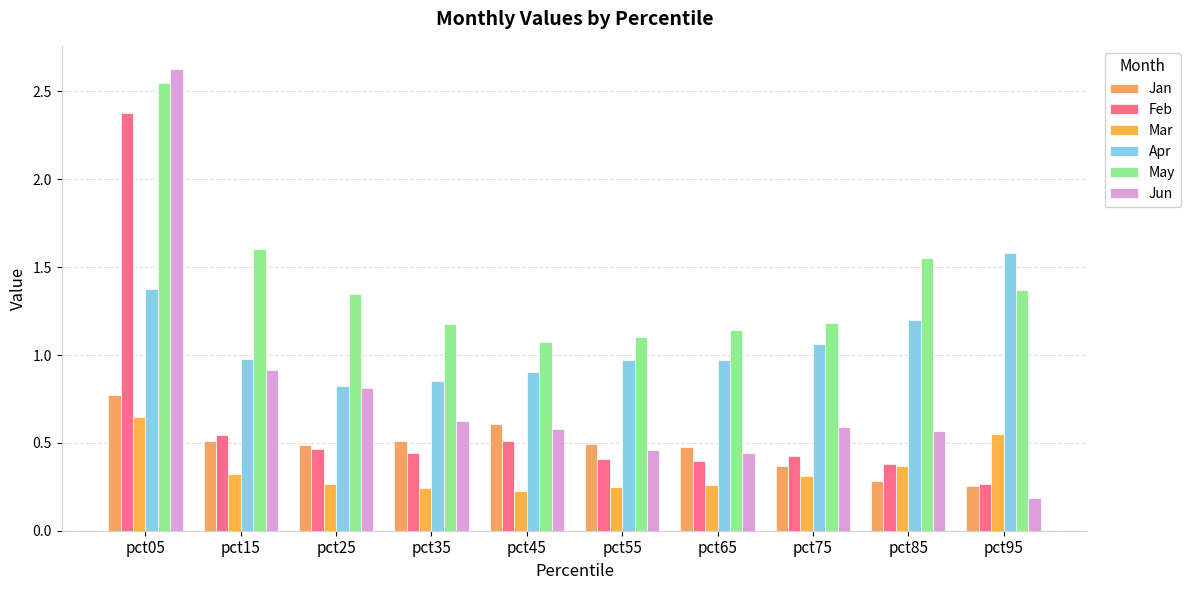

Does the chart contain any negative values?

No